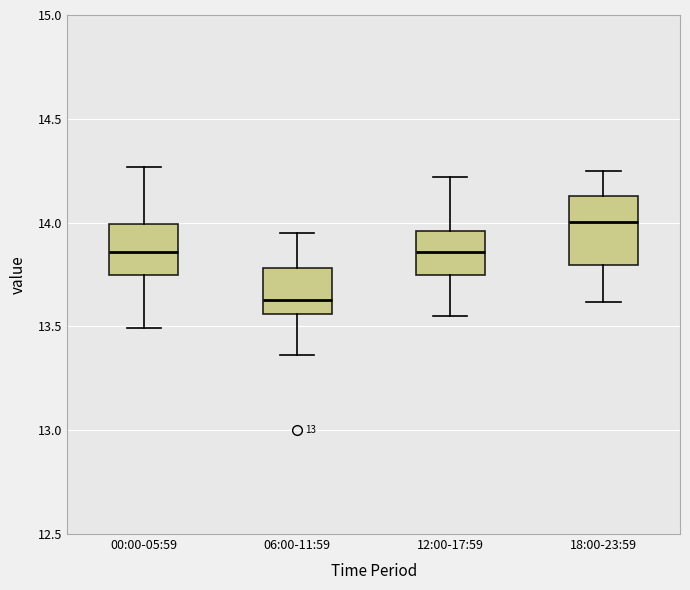

Which box is the tallest, from its lower edge to its upper edge?

18:00-23:59